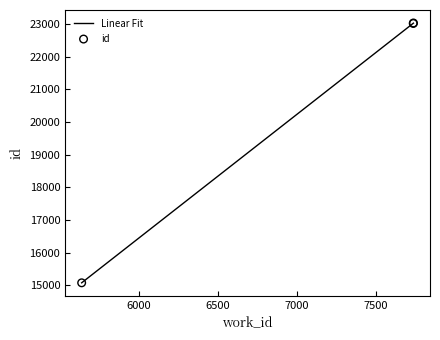

What is the change in value from 5640 to 7738?

+7945